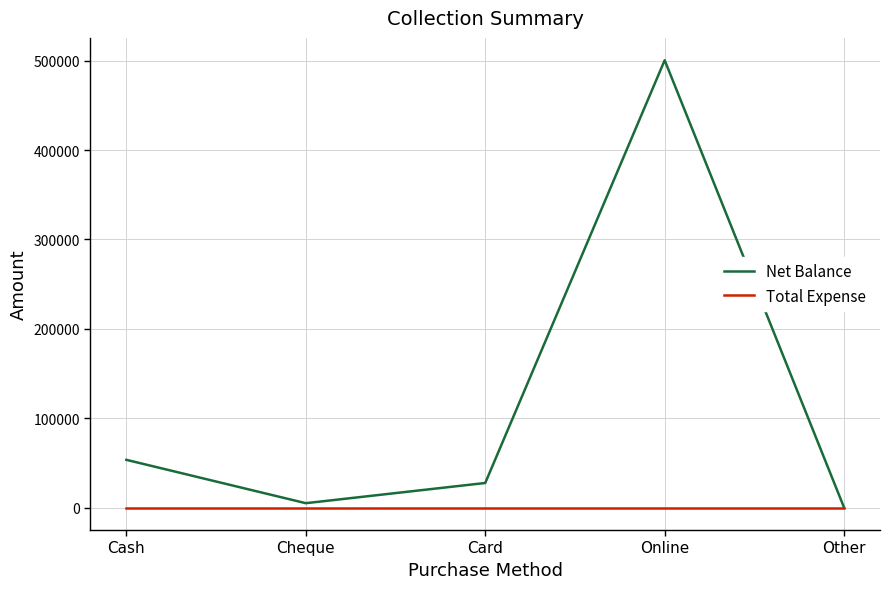

True or false: Net Balance has a value of 251650 at Other.

False